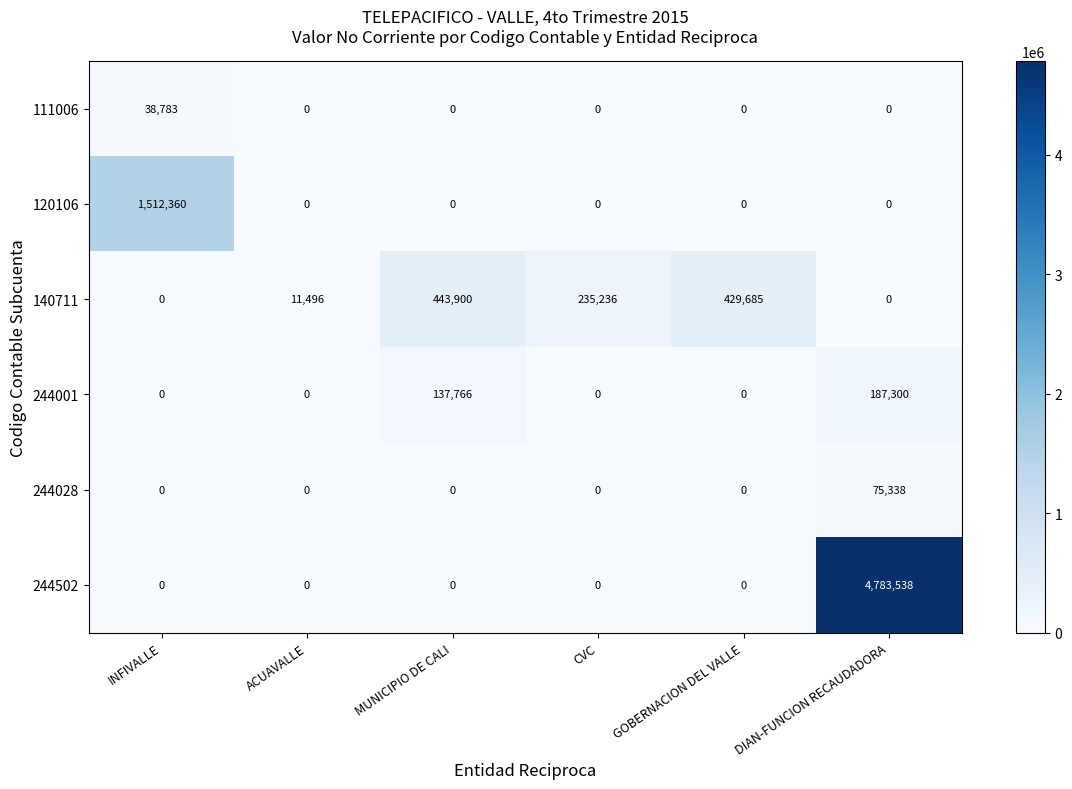

Which category has the highest value in the 140711 series?

MUNICIPIO DE CALI